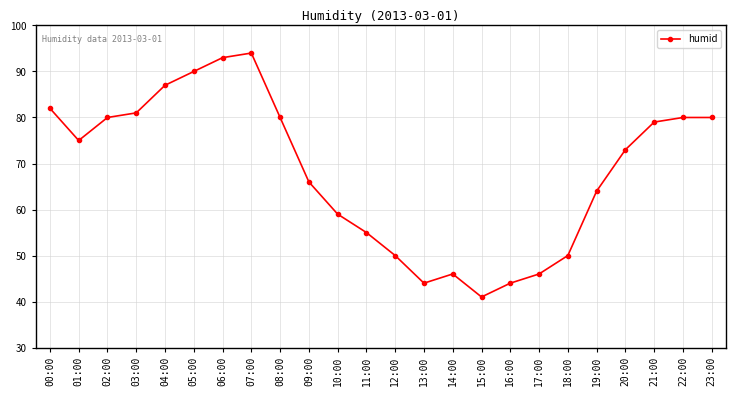

What position from the left is 11:00?

12